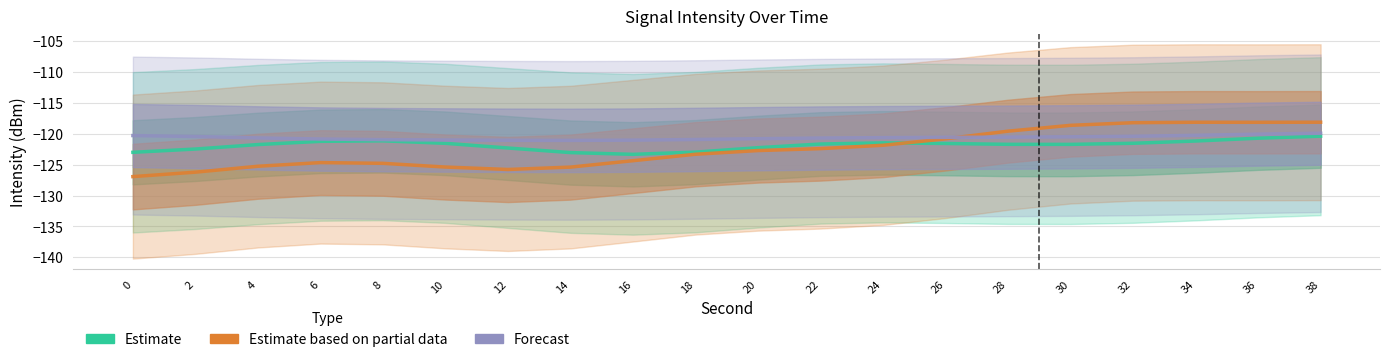

The value of Forecast at 22 is -120.7. True or false?

True